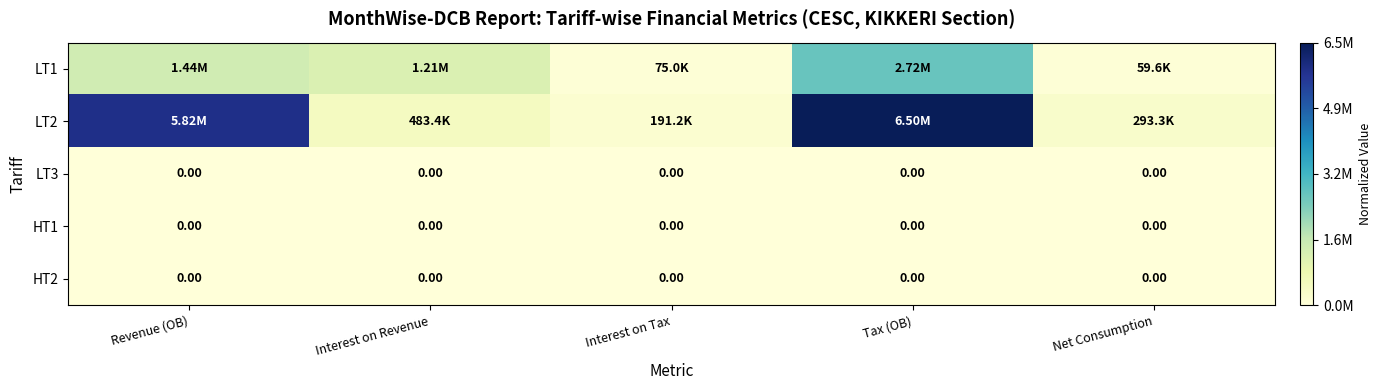

Between Interest on Revenue and Interest on Tax, which series saw the biggest shift?

LT1